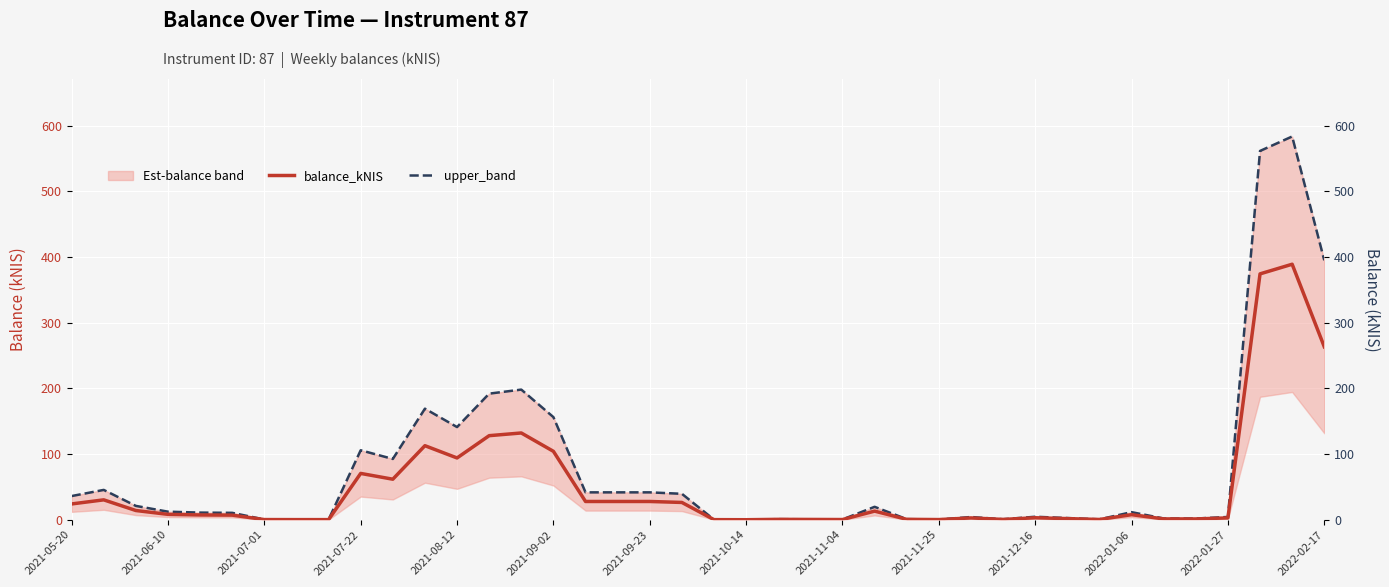

The value of upper_band at 22 is 1.4. True or false?

False